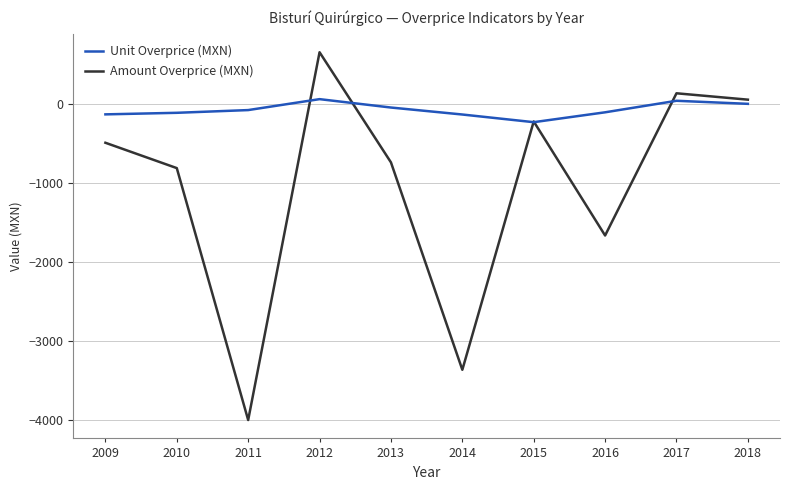

The value of Amount Overprice (MXN) at 2011 is -4001.9. True or false?

True